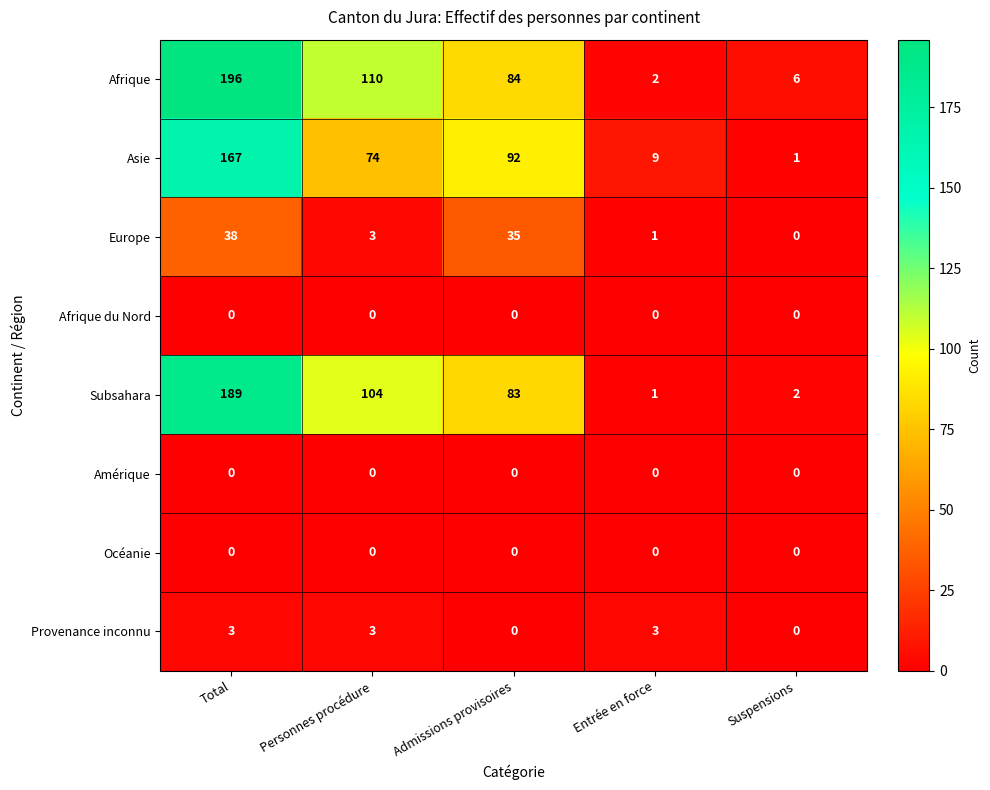

How many values in Europe are above zero?

4